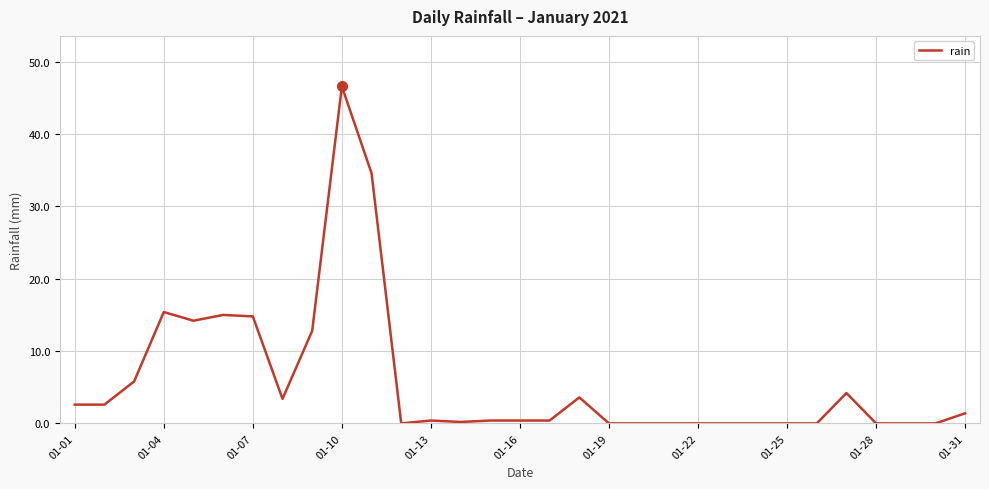

What is the sum of all values?

178.8